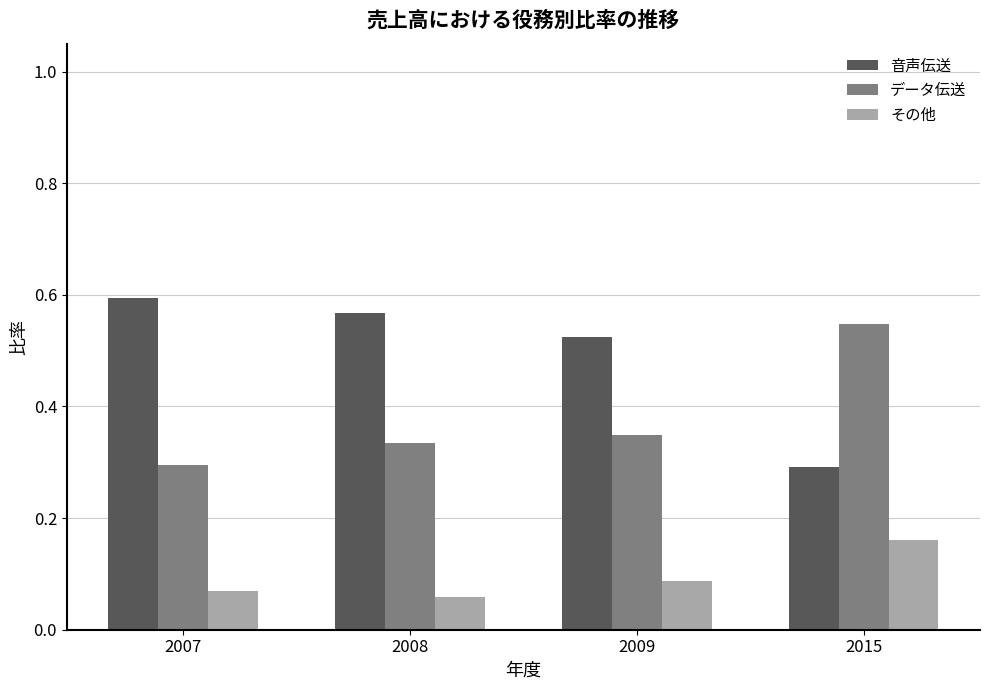

Where is データ伝送 nearest to the value 0?

2007